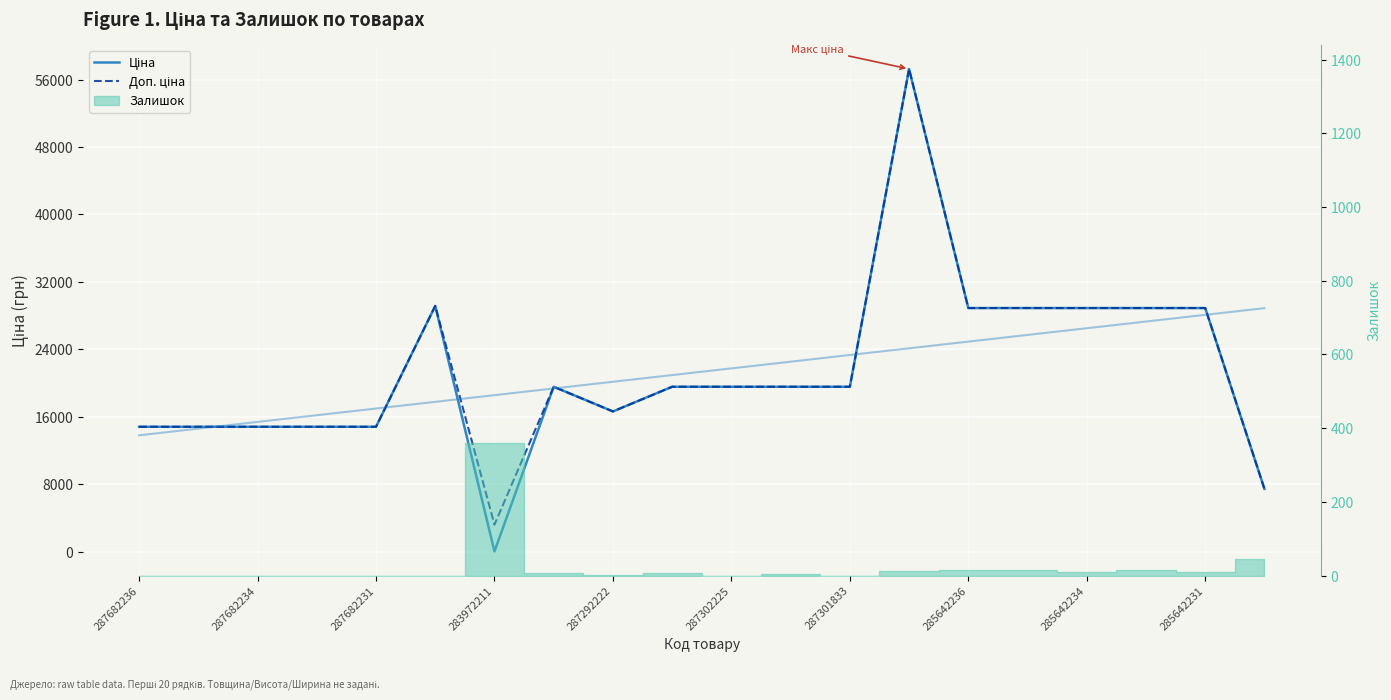

Which series changed the most between 285642231 and 15?

Ціна